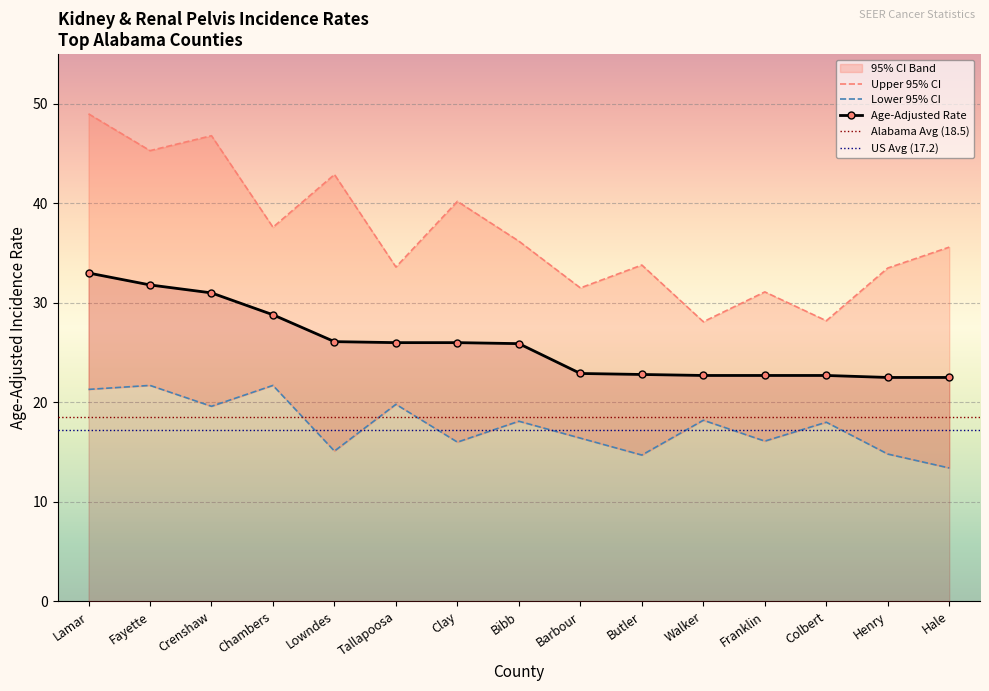

The value of Age-Adjusted Rate at Fayette is 43.3. True or false?

False